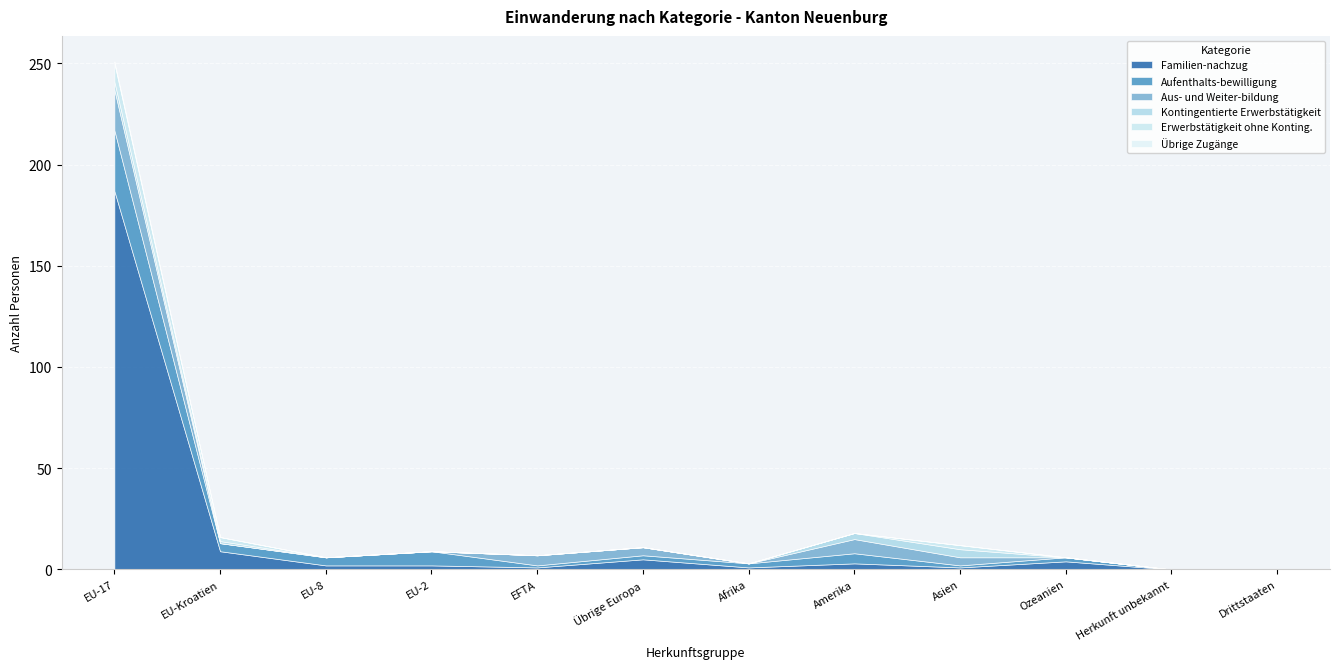

Which category has the lowest value across all series?

Herkunft unbekannt